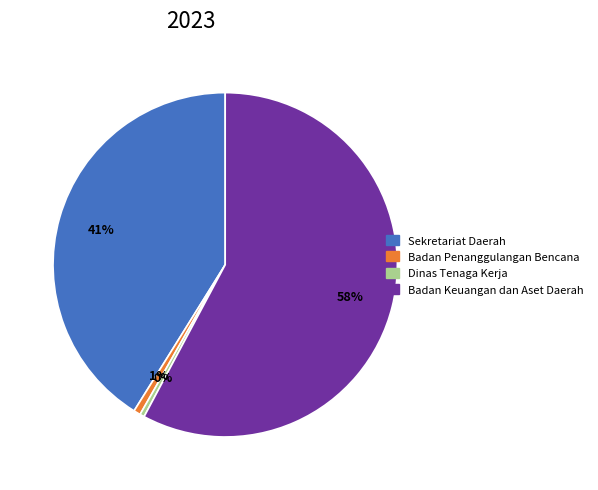

To the nearest percent, what is the average slice percentage?

25%